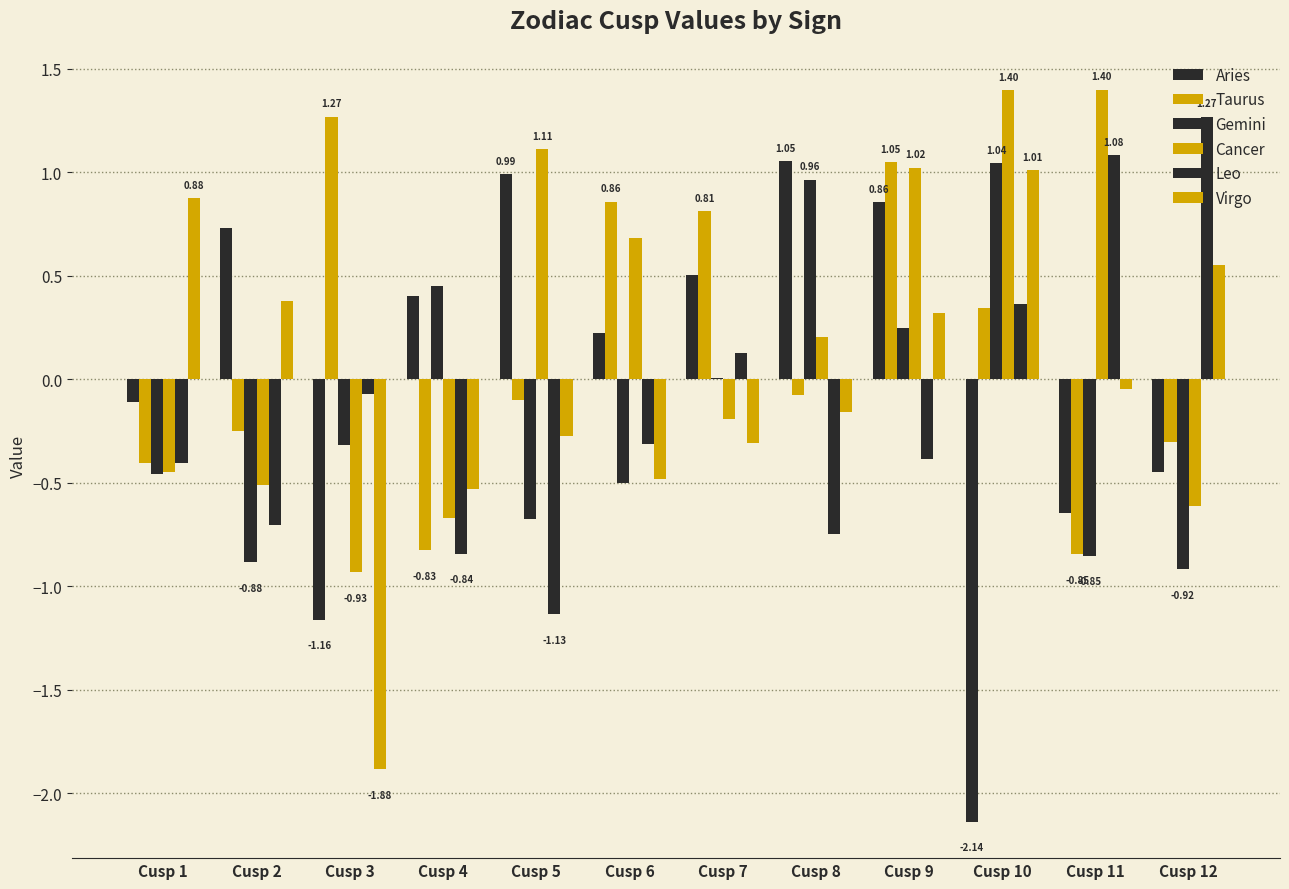

How many data points does each series have?

12